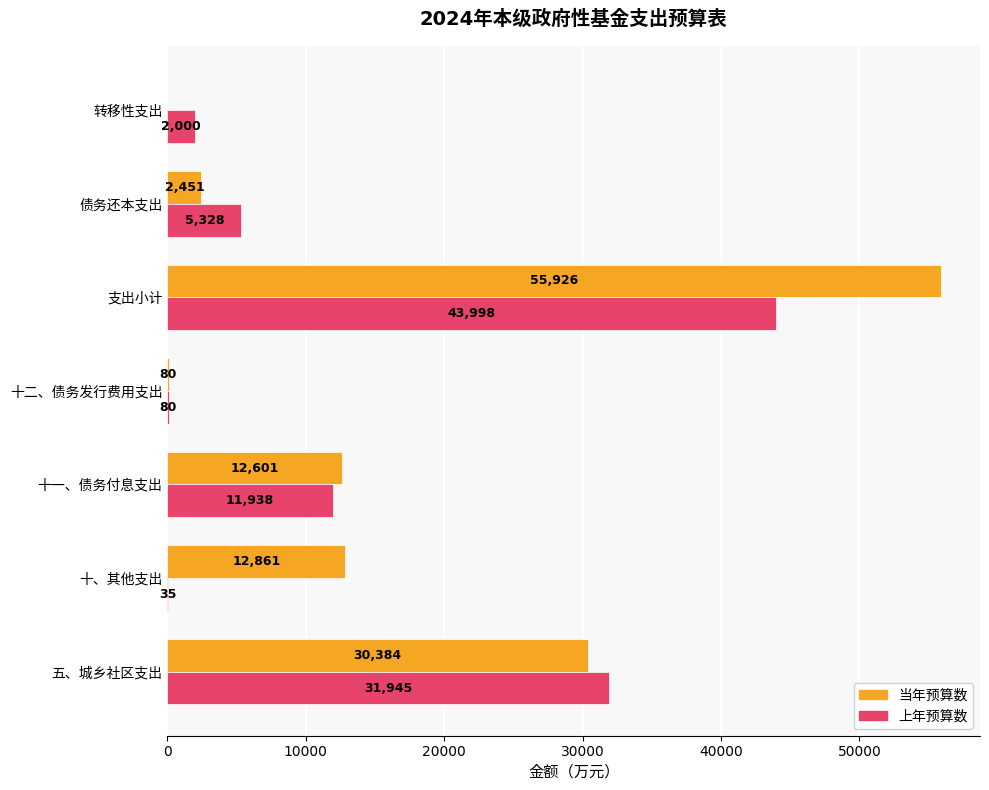

What is the value of the 当年预算数 bar at the 3rd from the left?

12601